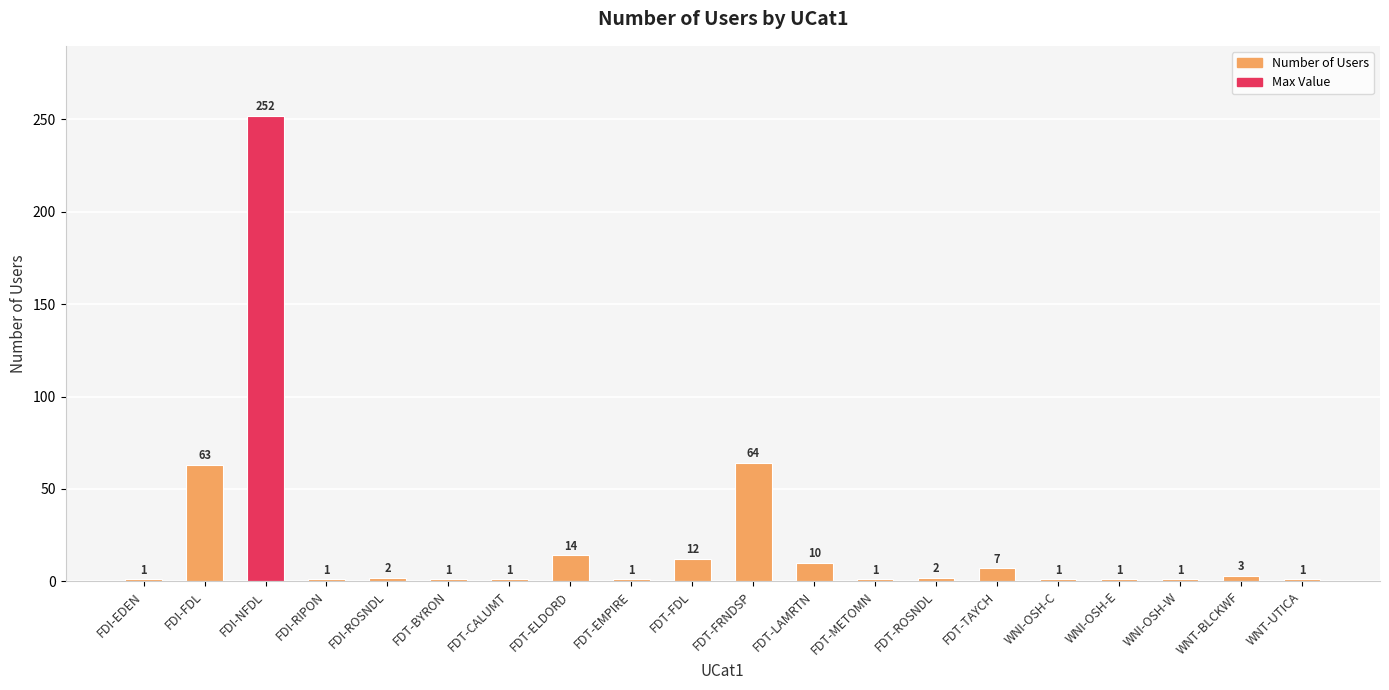

What position from the right is WNI-OSH-E?

4